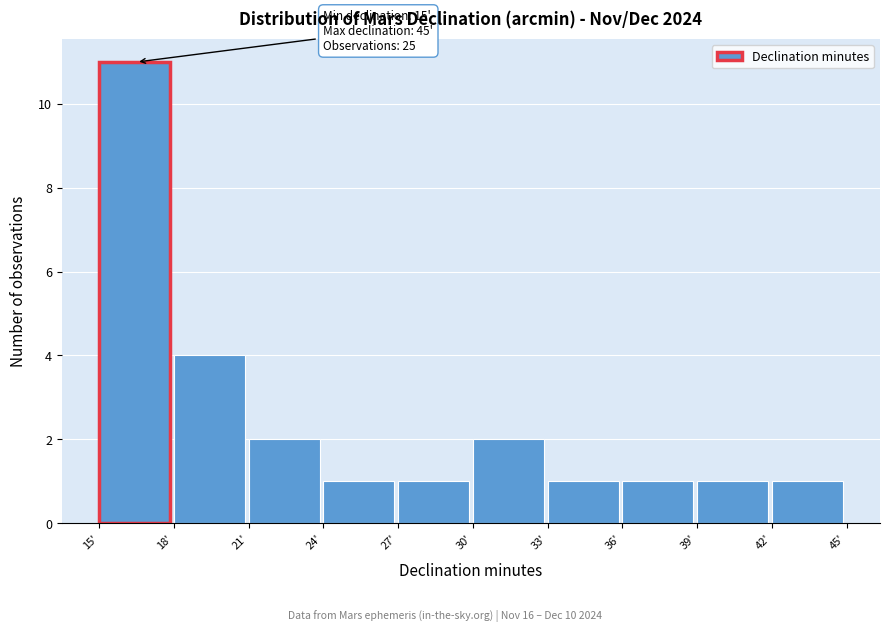

Over which range of the x-axis is the bar tallest?

15 to 18